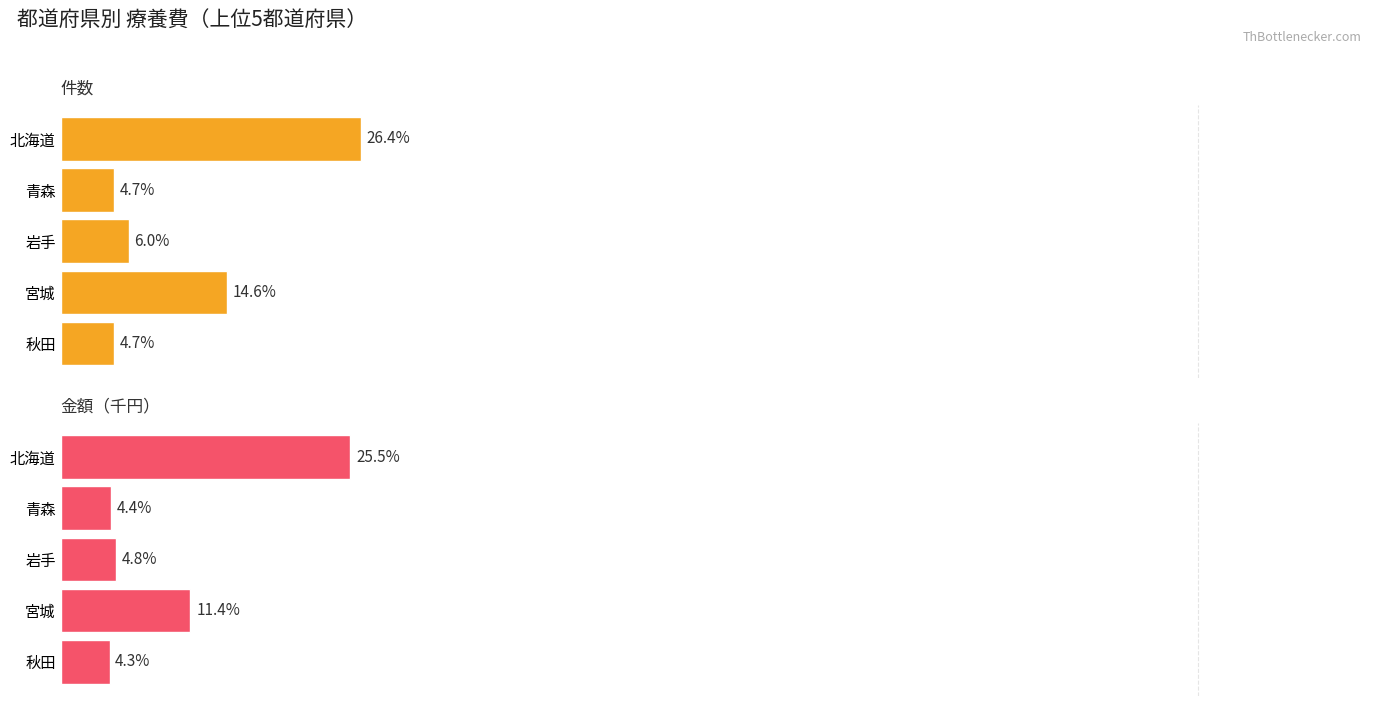

Is it true that 件数 equals 17.0 at 北海道?

False